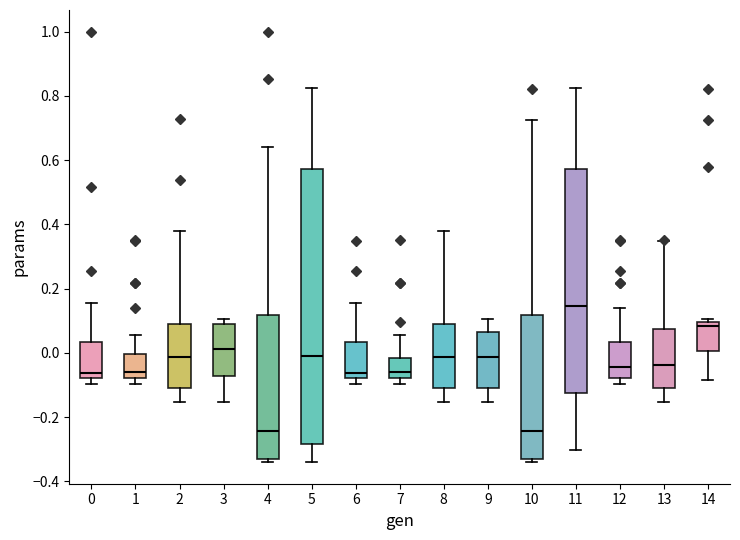

Which box is the tallest, from its lower edge to its upper edge?

5